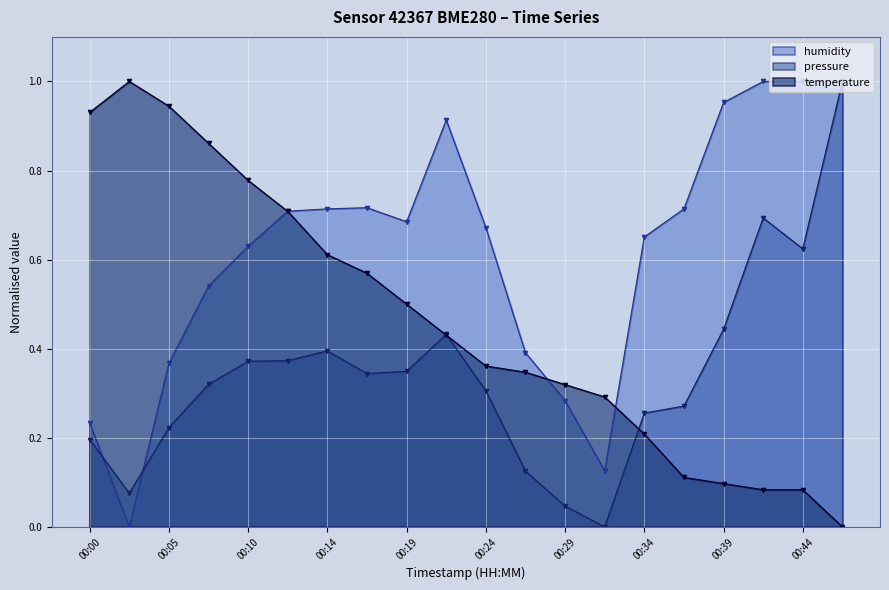

How many intersections are there between humidity and pressure?

2